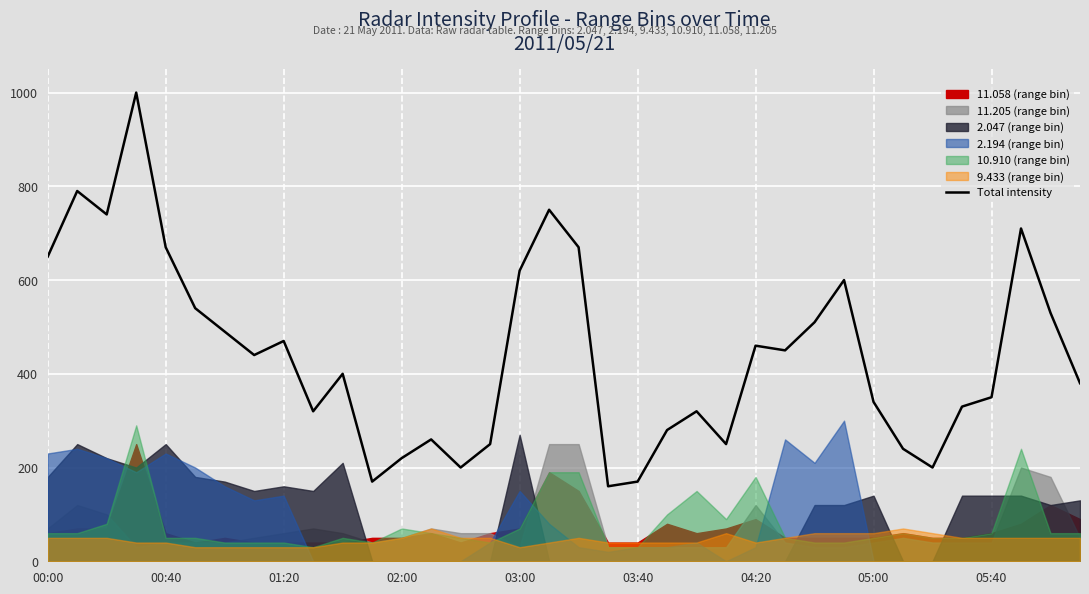

Reading left to right, extract all data points from this chart.

650	790	740	1000	670	540	490	440	470	320	400	170	220	260	200	250	620	750	670	160	170	280	320	250	460	450	510	600	340	240	200	330	350	710	530	380